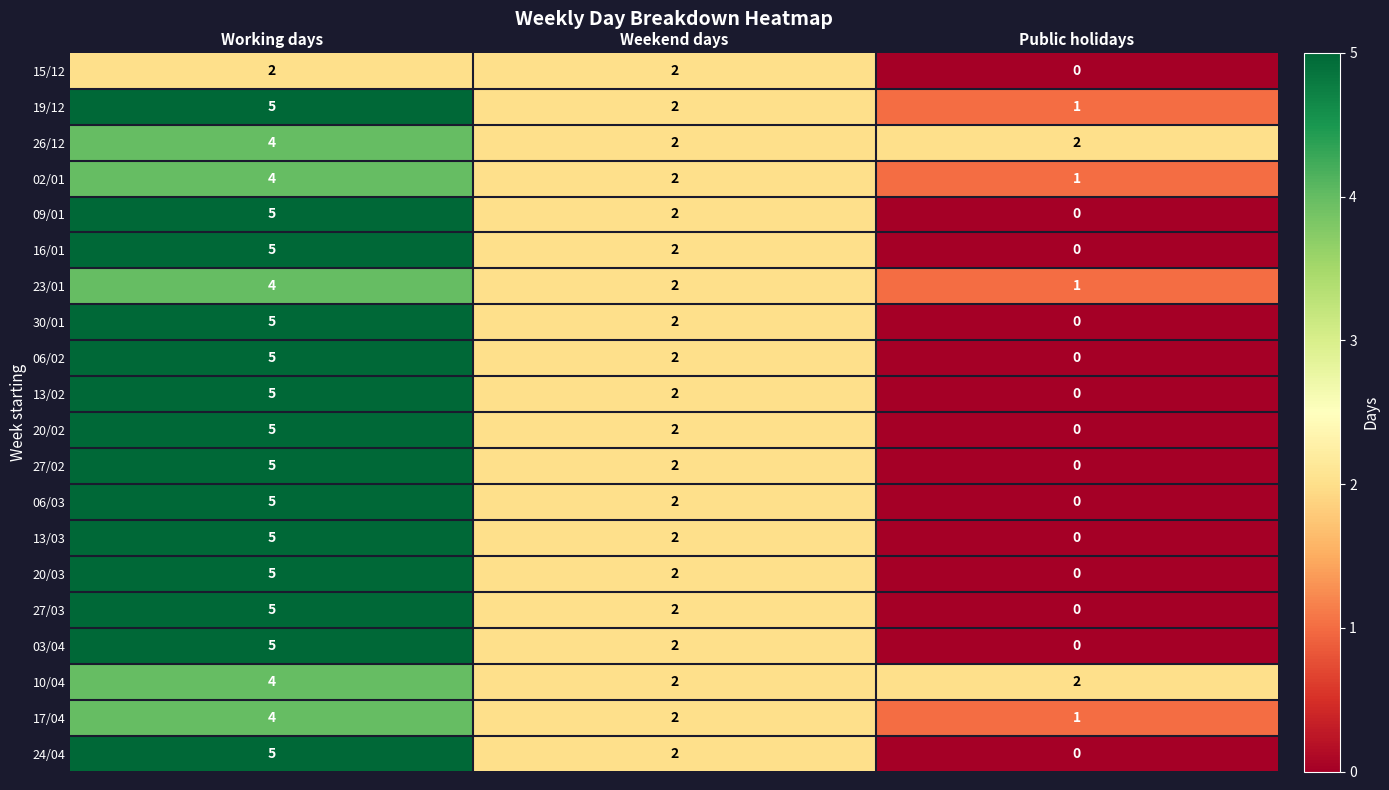

At which category is the sum across all series the highest?

Working days